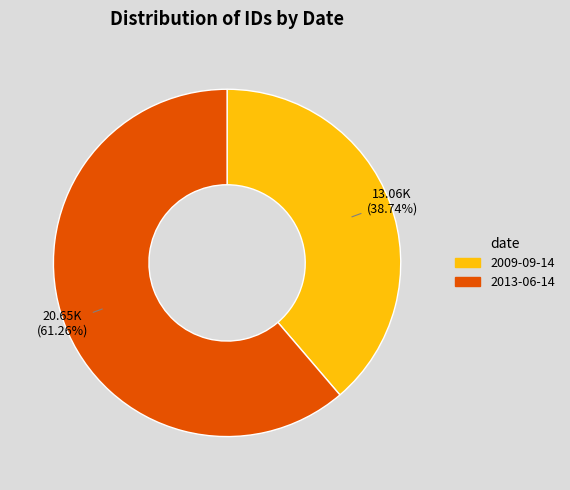

How much of the chart is everything except 2009-09-14?

61.3%